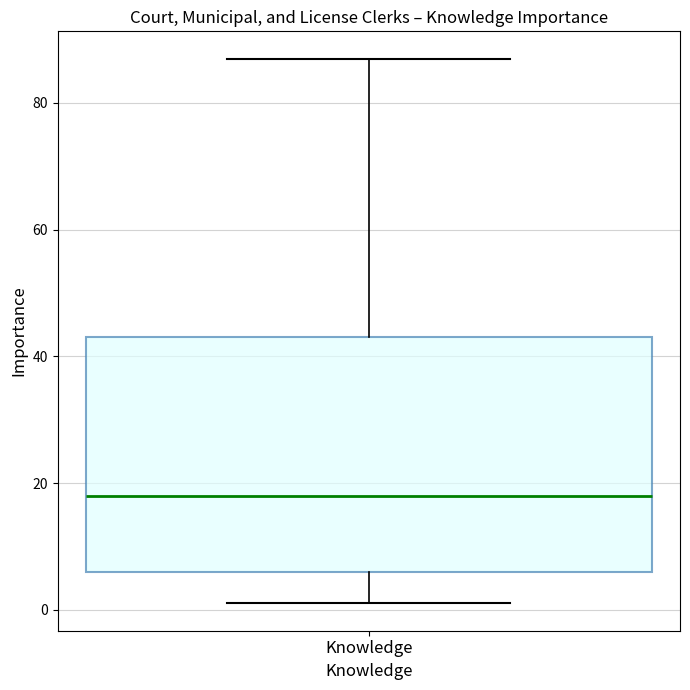

Where is the lower edge of the box for Knowledge on the y-axis? The values are not printed on the chart, so give them approximately, as read against the axis.

6